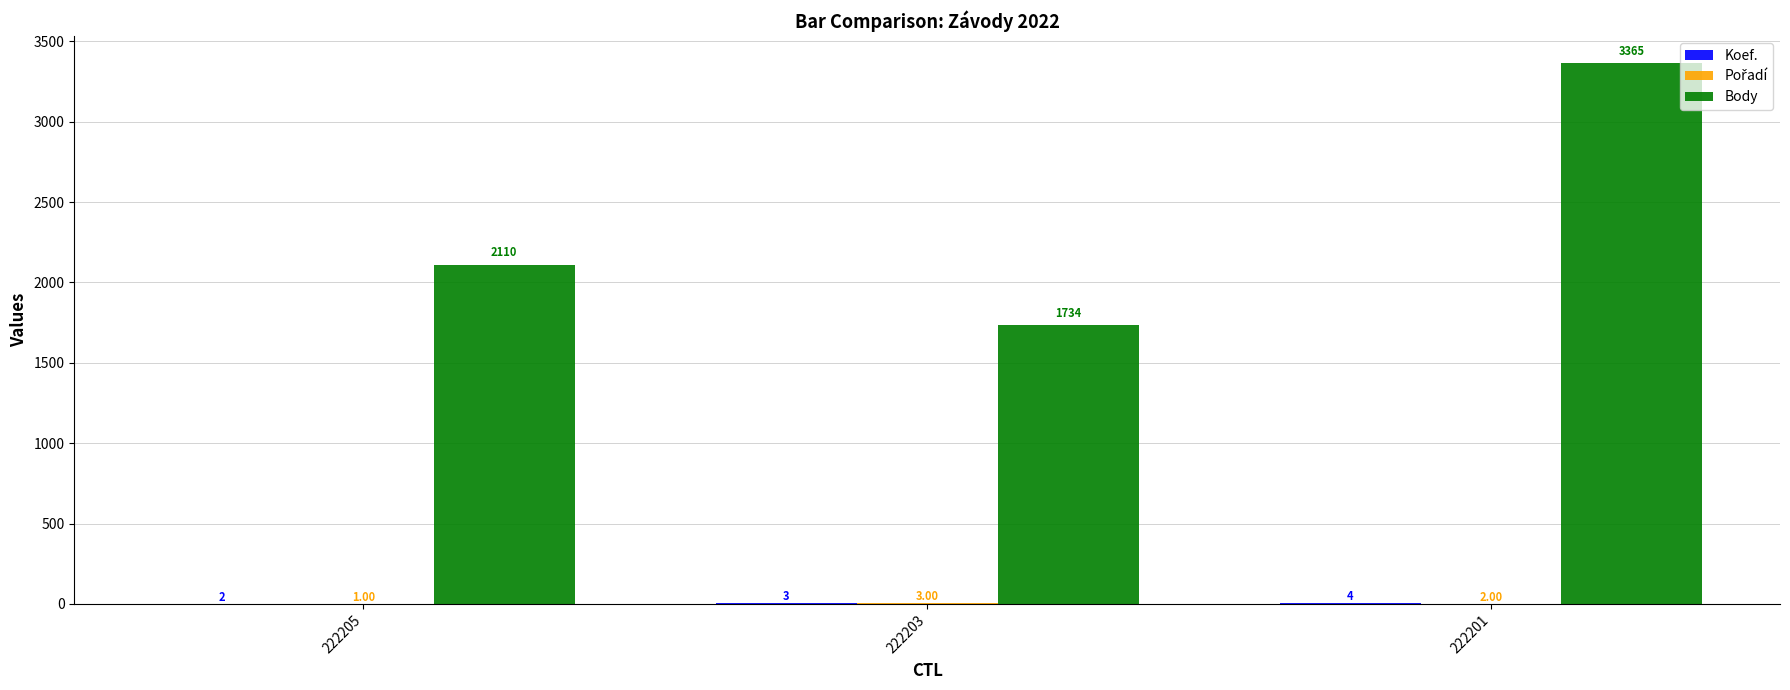

Are the bars grouped side by side (vs. stacked)?

Yes